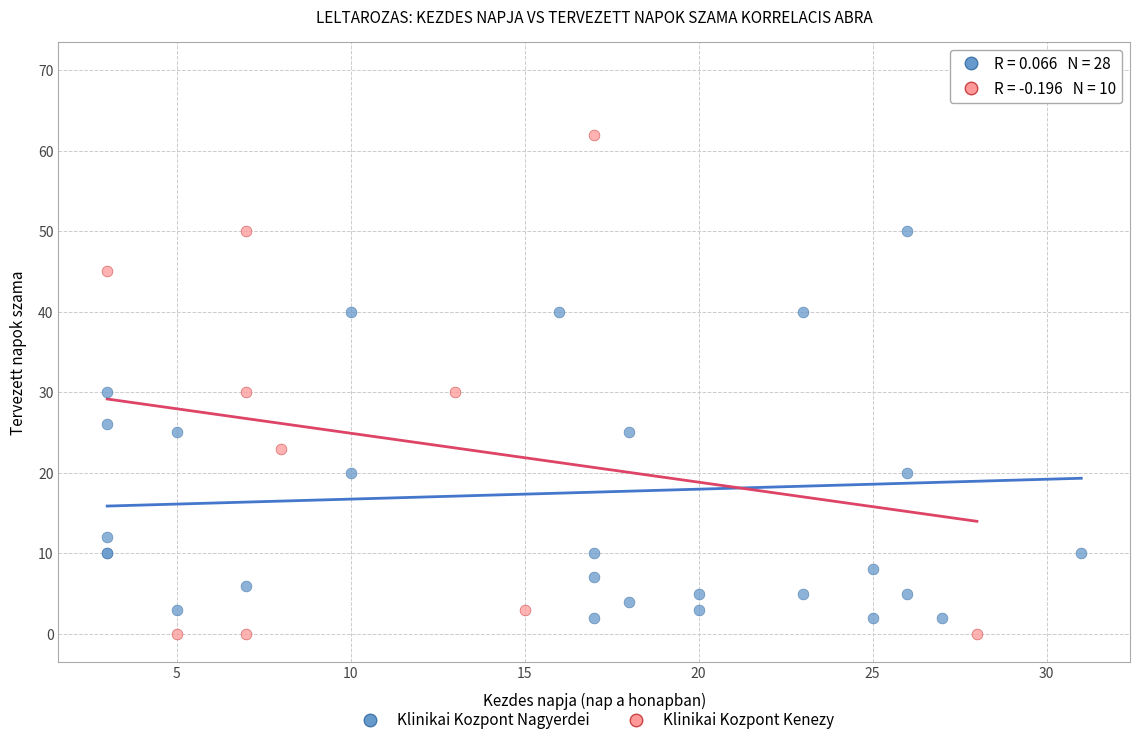

Which series has the widest spread of Y values?

Klinikai Kozpont Nagyerdei